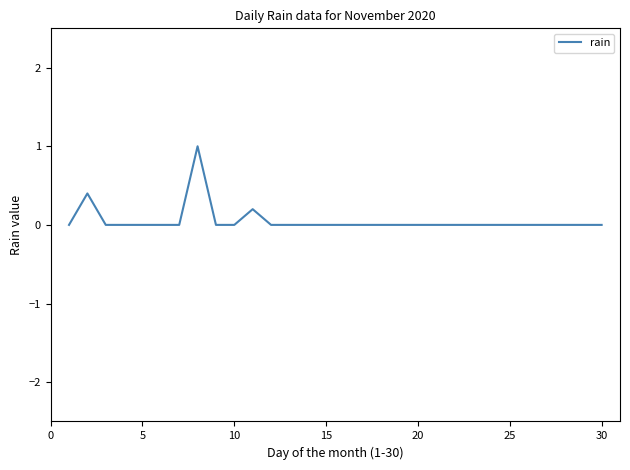

What is the maximum value shown in the chart?

1.0